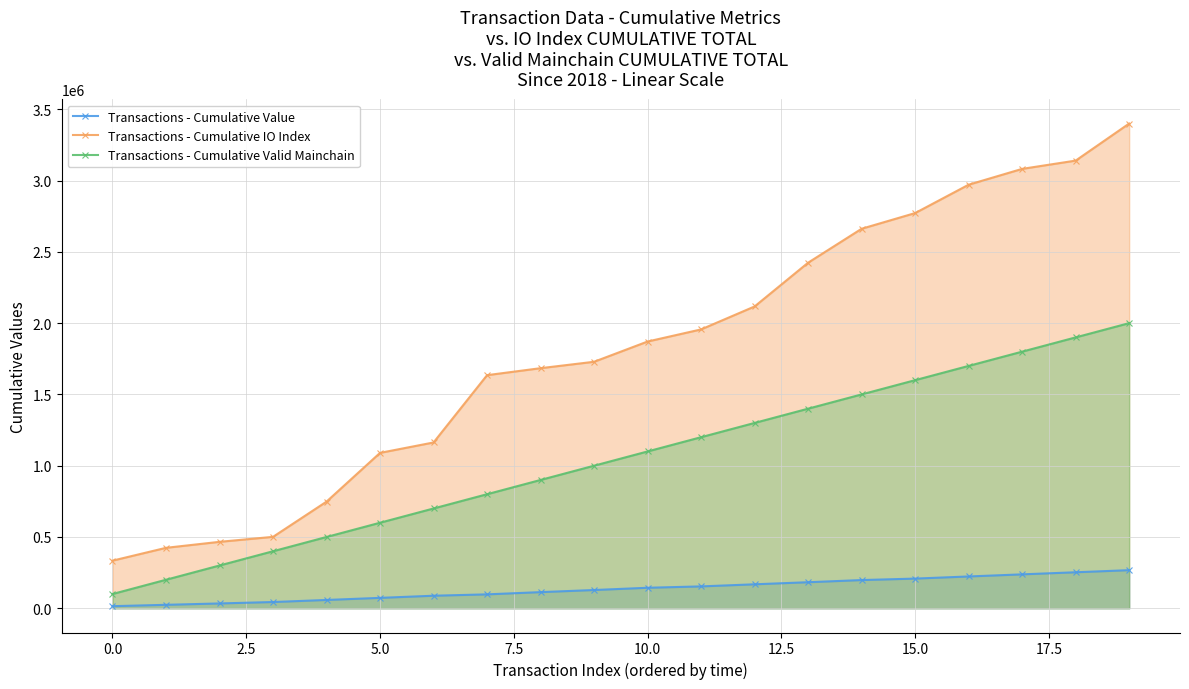

What is the average value of the Transactions - Cumulative IO Index series?

1808450.0